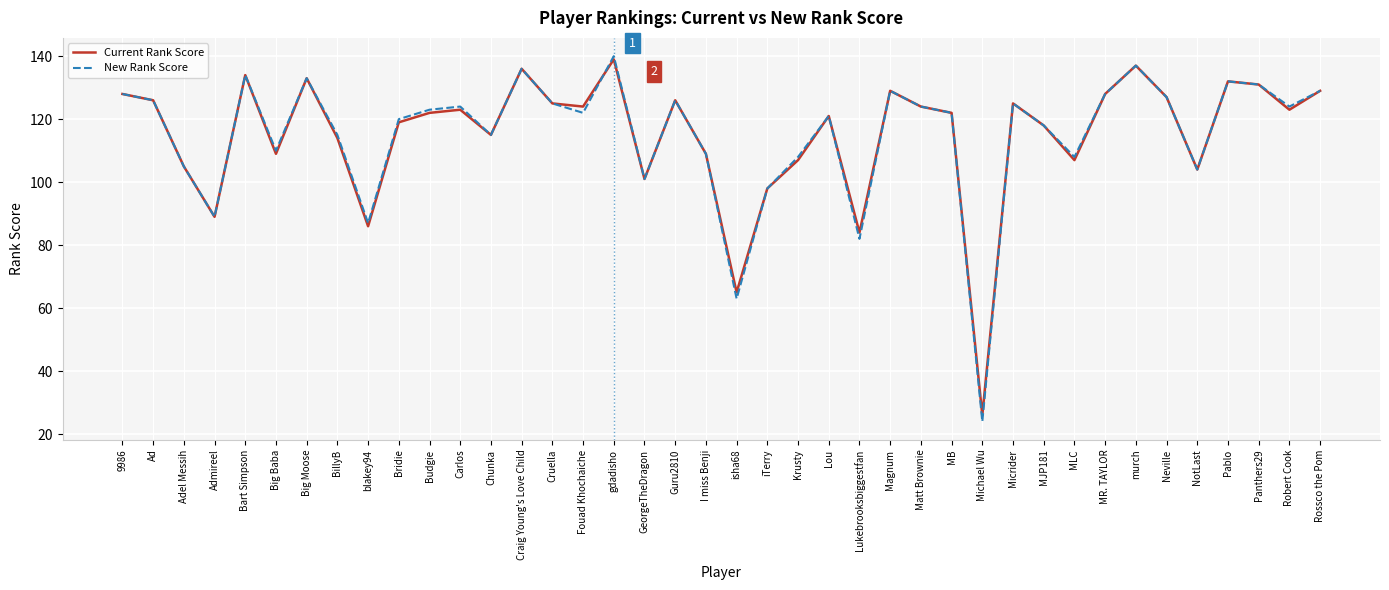

What is the difference between the maximum and second lowest values in the Current Rank Score series?

74.0